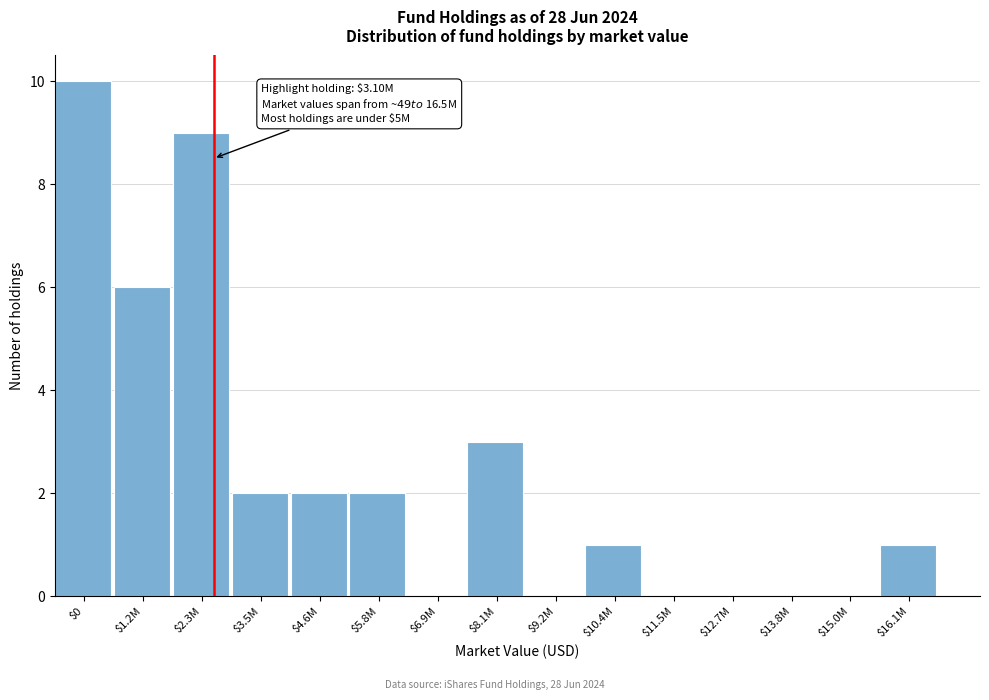

What is the sum of all values?

36